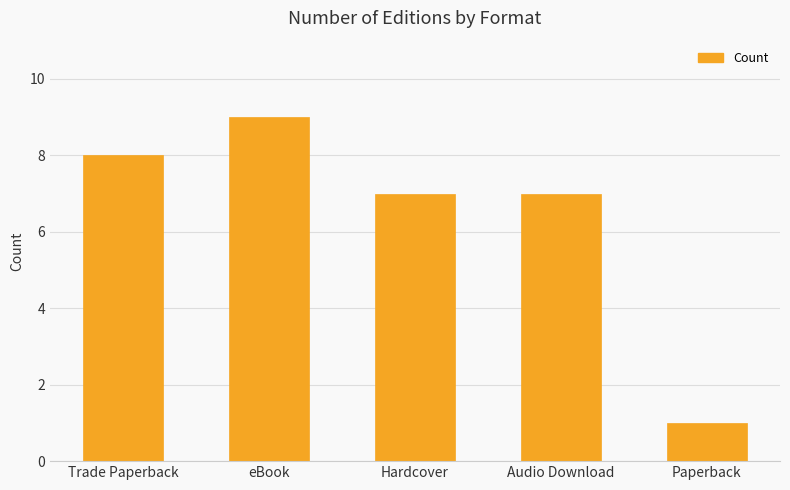

What is the minimum value shown in the chart?

1